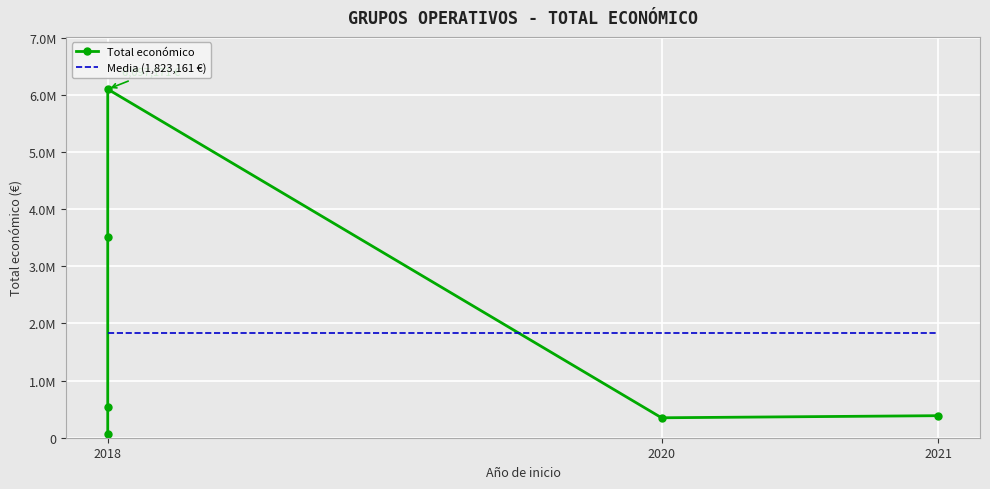

Which category has the lowest value across all series?

2018